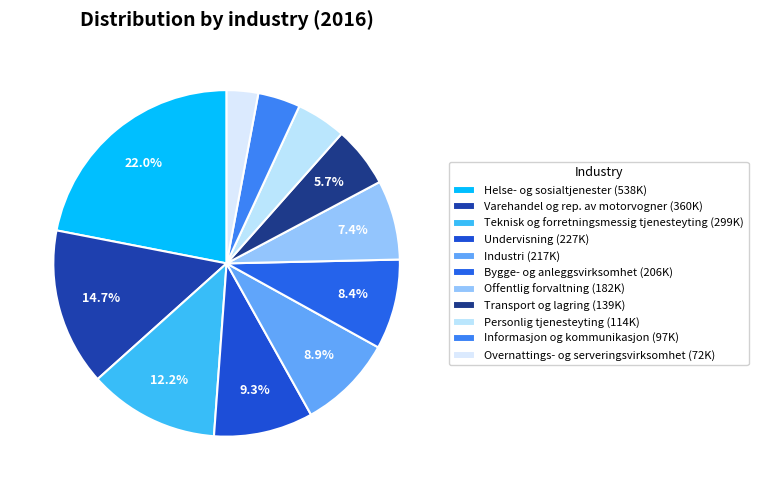

True or false: Helse- og sosialtjenester accounts for 10% of the total.

False